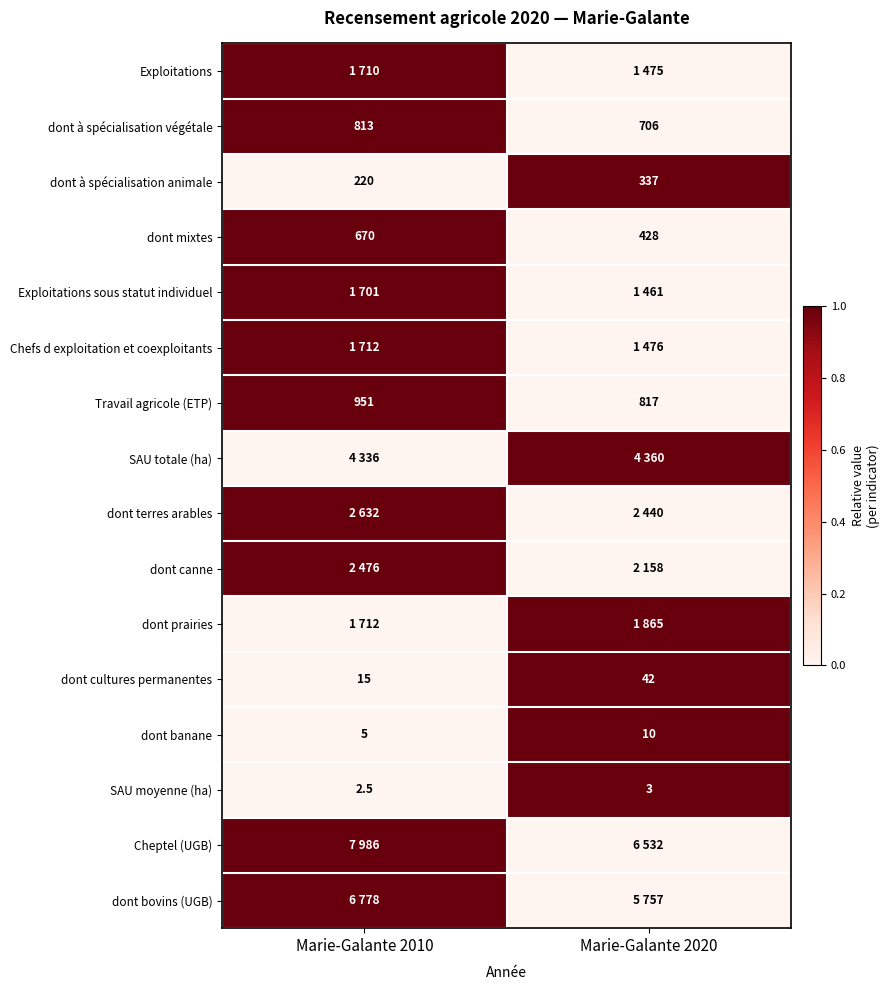

List the labels in order of dont à spécialisation animale value, smallest first.

Marie-Galante 2010, Marie-Galante 2020